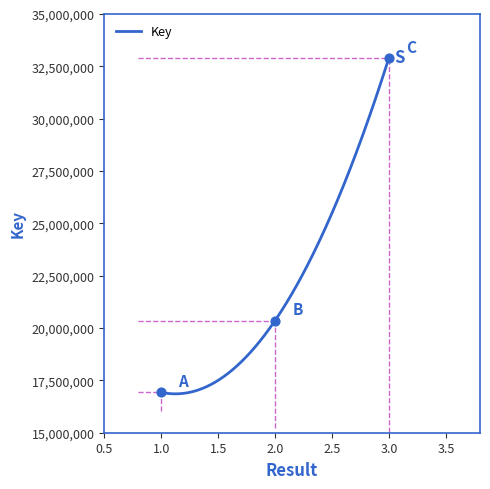

What is the change in value from 1 to 3?

+15980475